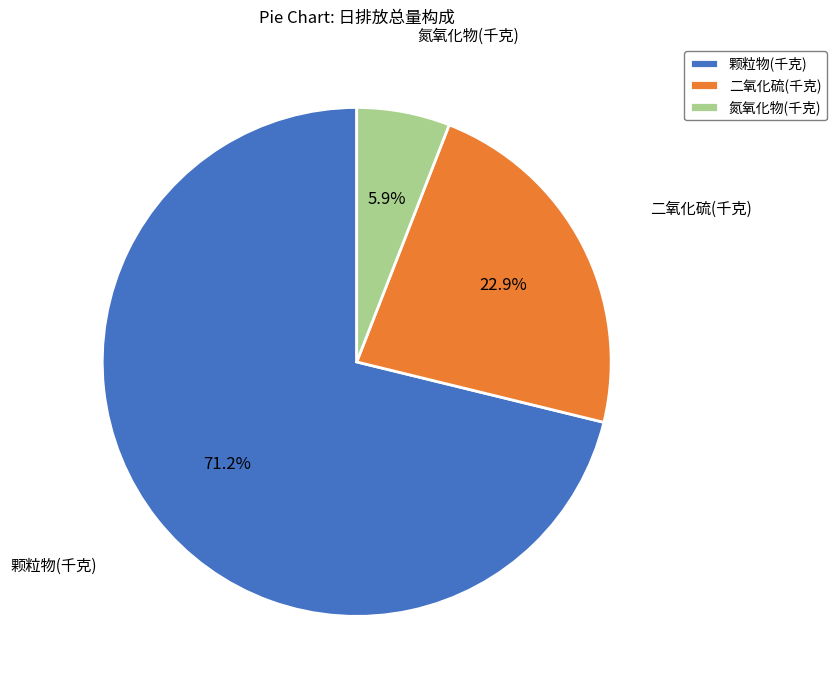

What is the ratio of the value at 二氧化硫(千克) to the value at 氮氧化物(千克)?

3.9